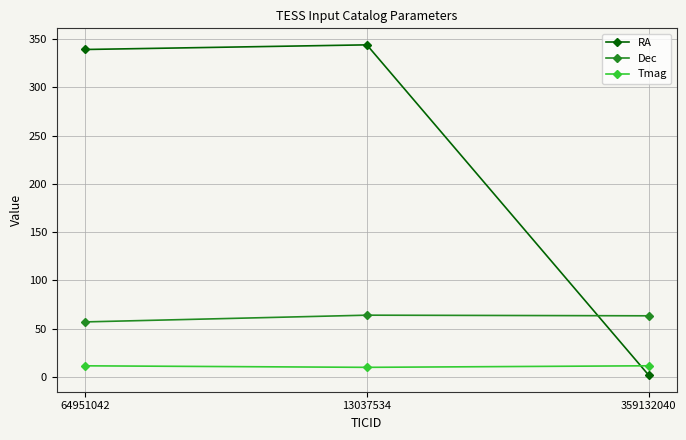

What is the sum of all Tmag values?

33.2